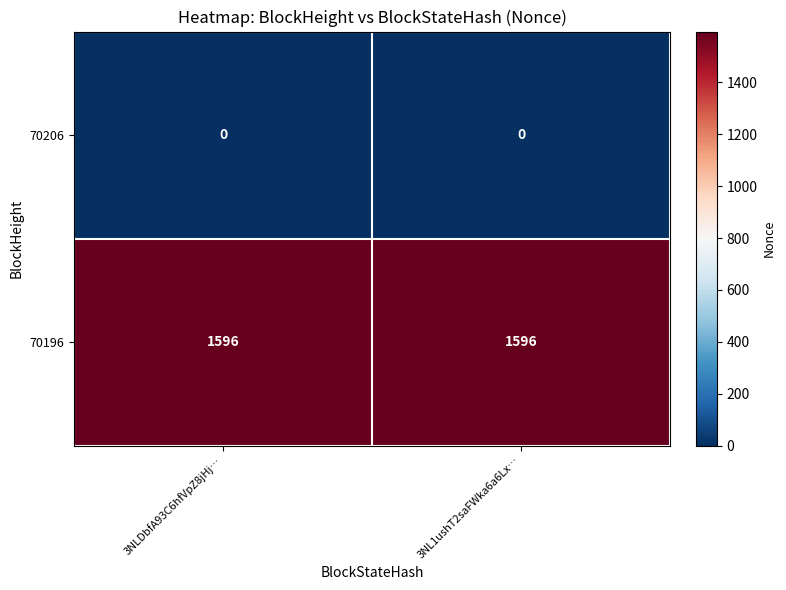

Count the number of categories in the chart.

2